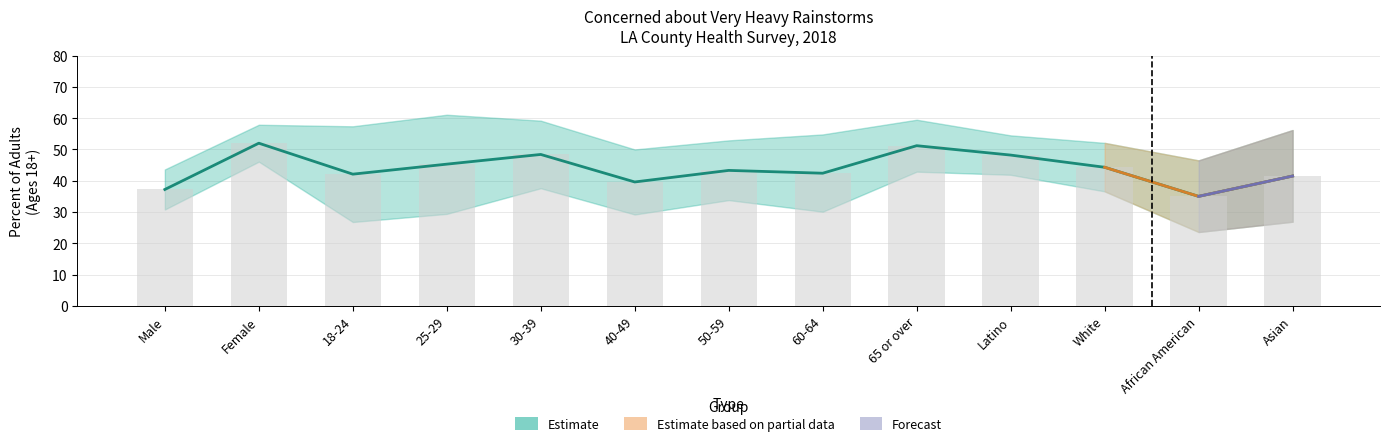

Is it true that the value at Female is 52.0?

True